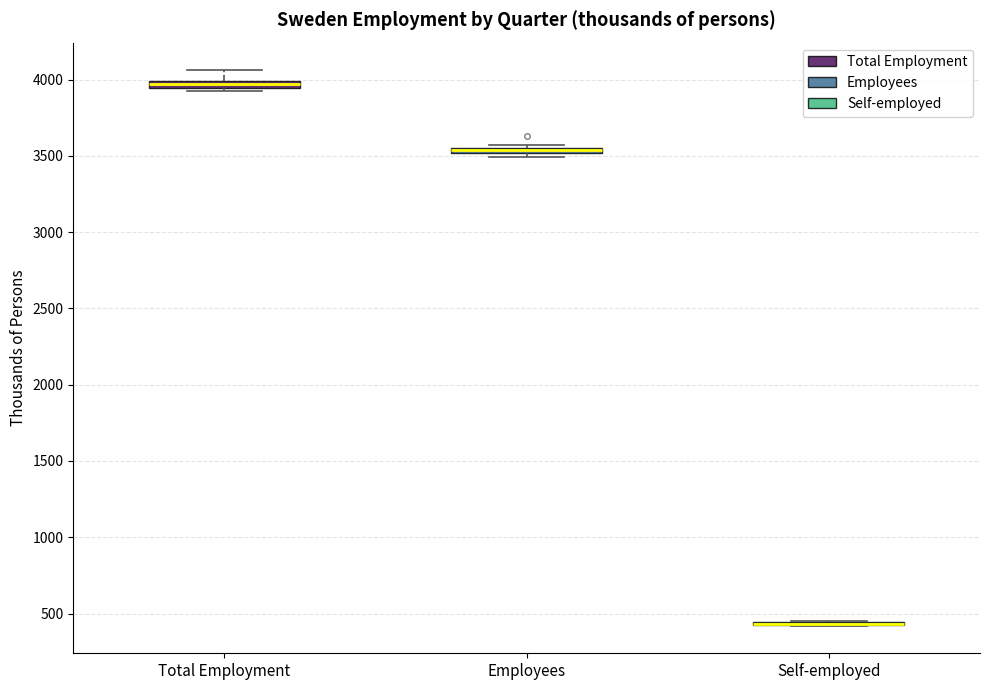

Where is the upper edge of the box for Total Employment on the y-axis? The values are not printed on the chart, so give them approximately, as read against the axis.

4000